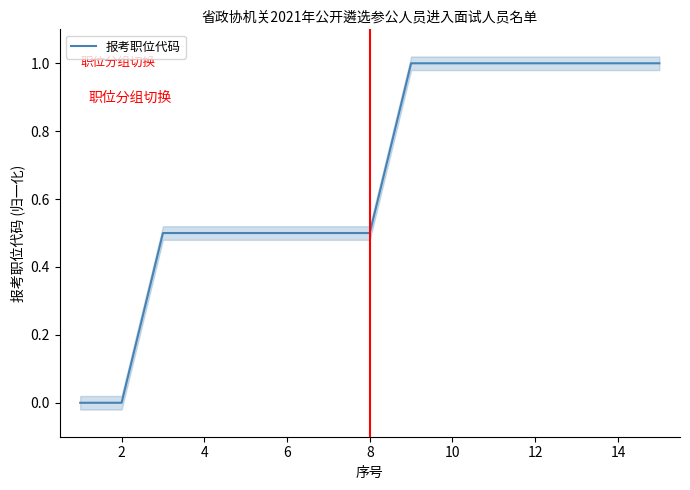

Count the number of data series in this chart.

1